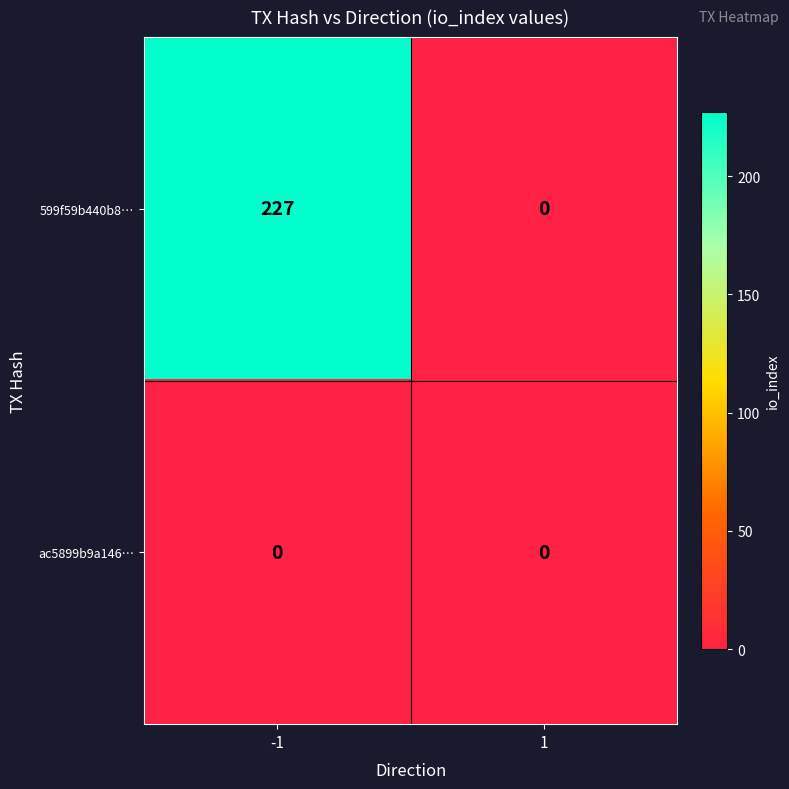

List the series in order of their peak value, highest first.

599f59b440b8…, ac5899b9a146…